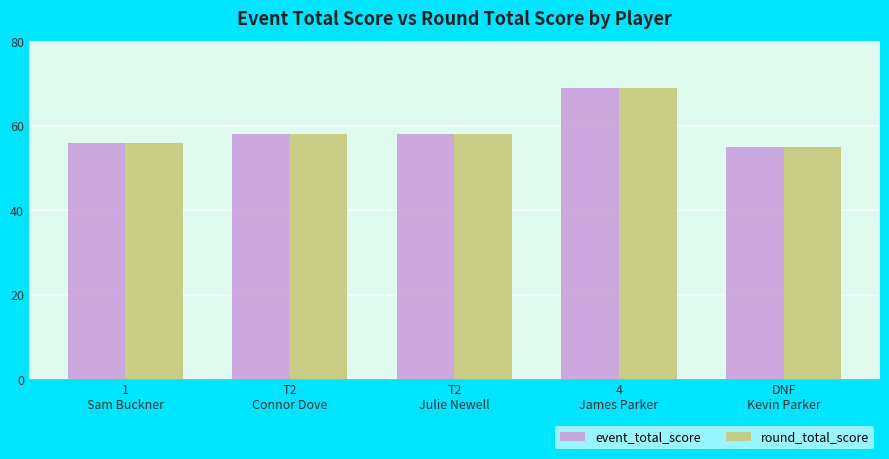

What is the minimum value for event_total_score?

55